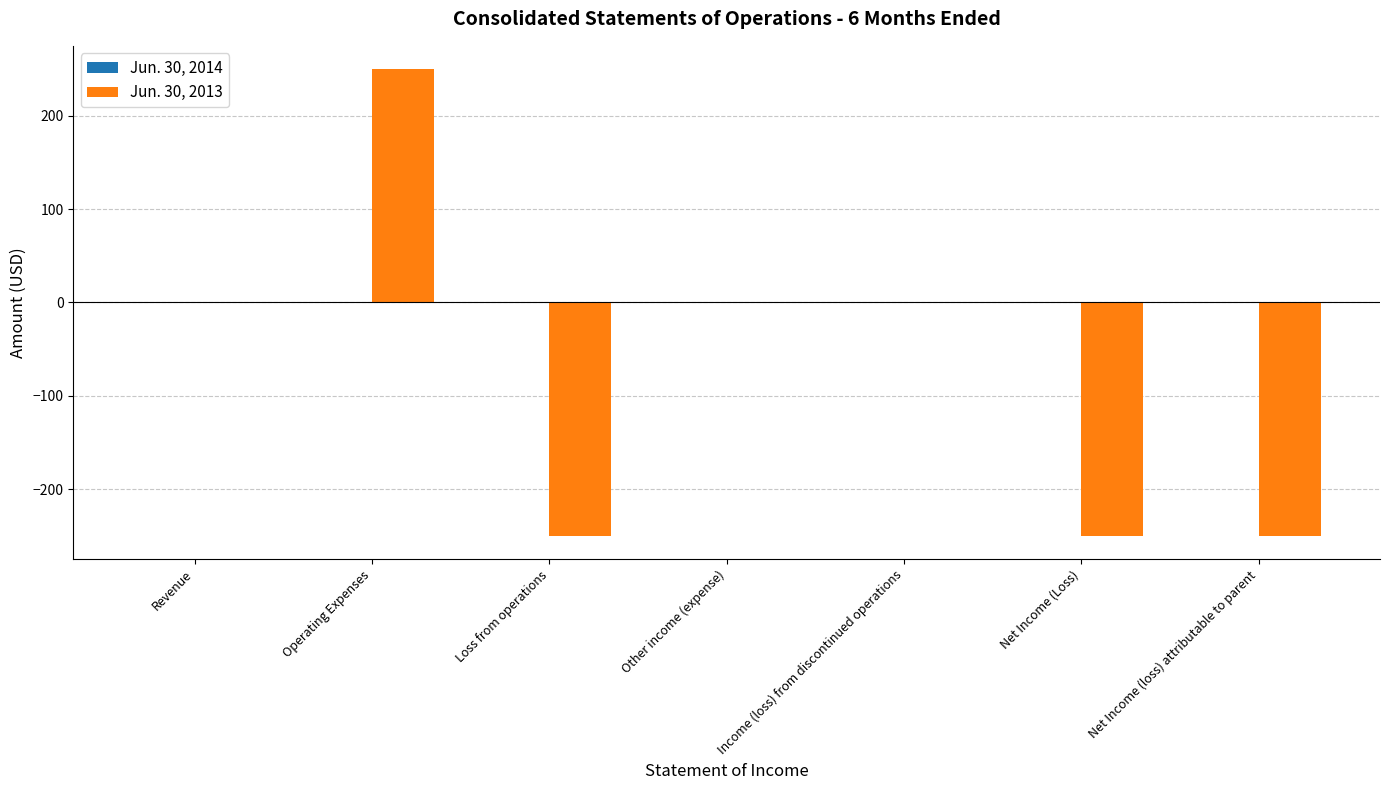

Reading left to right, transcribe all the data shown in this chart.

Revenue=0	Operating Expenses=250	Loss from operations=-250	Other income (expense)=0	Income (loss) from discontinued operations=0	Net Income (Loss)=-250	Net Income (loss) attributable to parent=-250